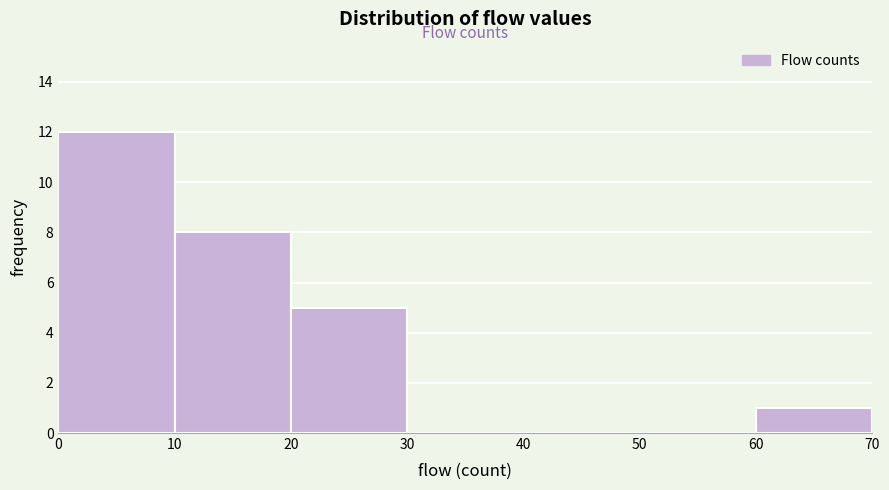

Over which range of the x-axis is the bar tallest?

0 to 10